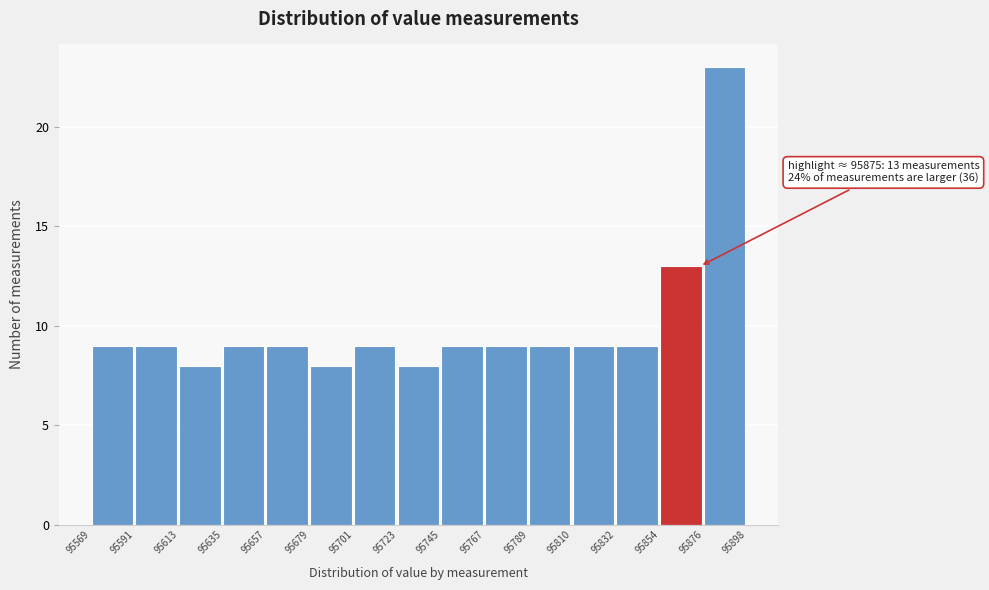

Which range on the x-axis has the tallest bar?

95876 to 95898